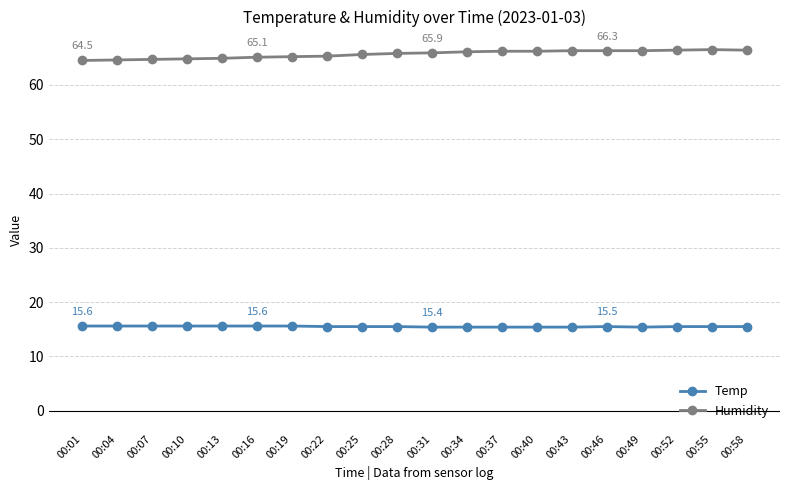

Count the number of categories in the chart.

20